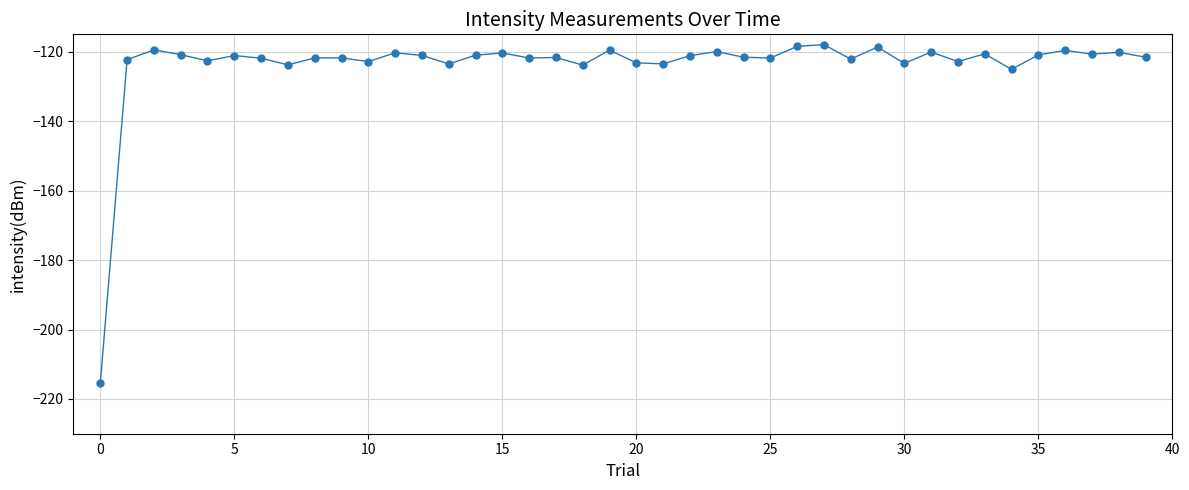

What is the value of the 37th point from the left?

-119.6